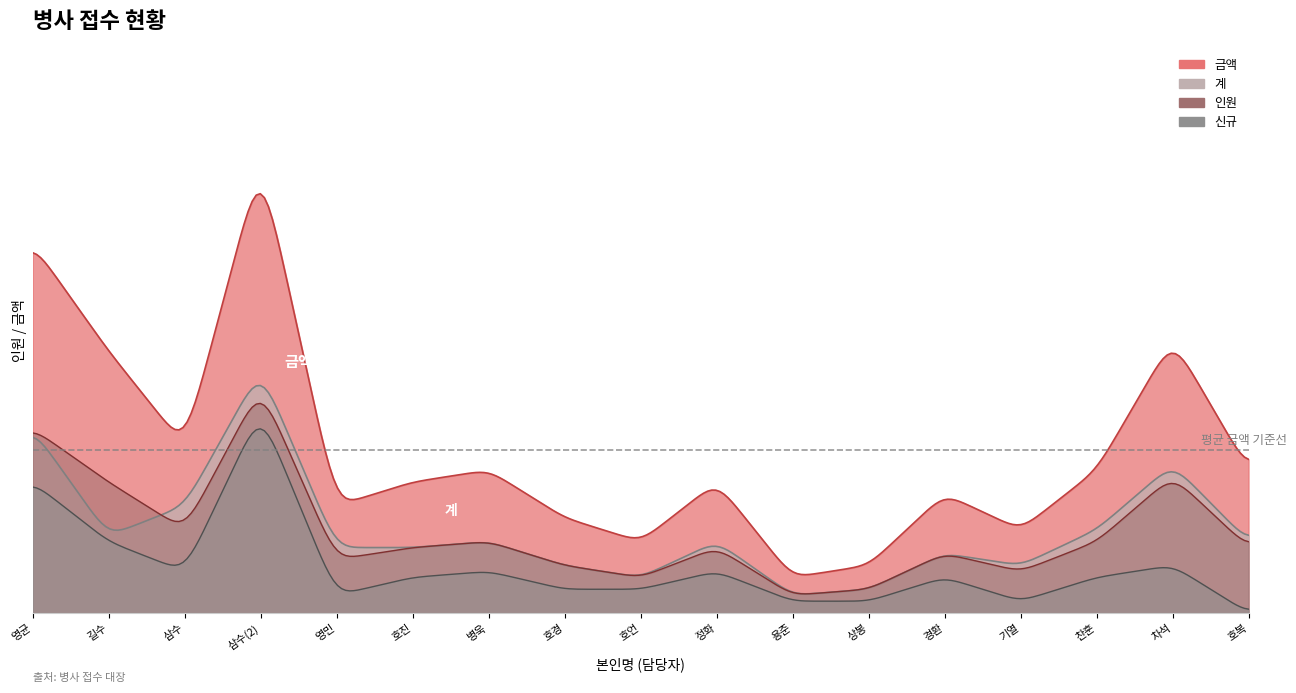

True or false: 인원 has more than 0 interior local peaks.

True